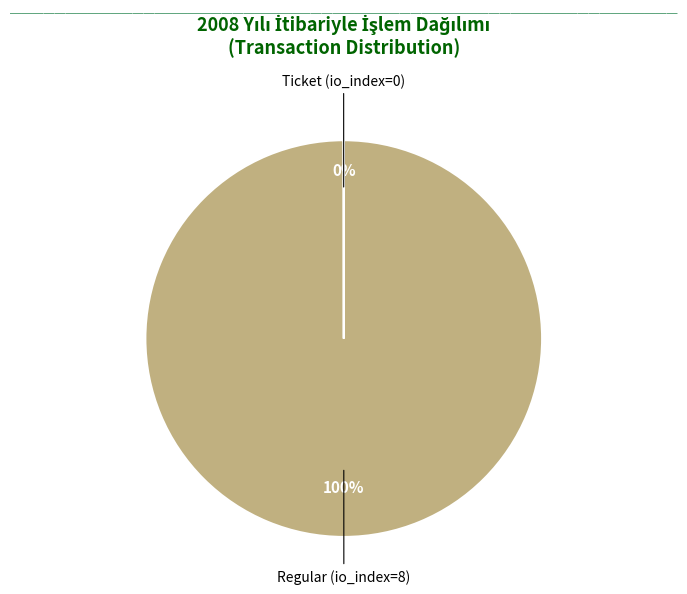

To the nearest percent, what is the average slice percentage?

50%